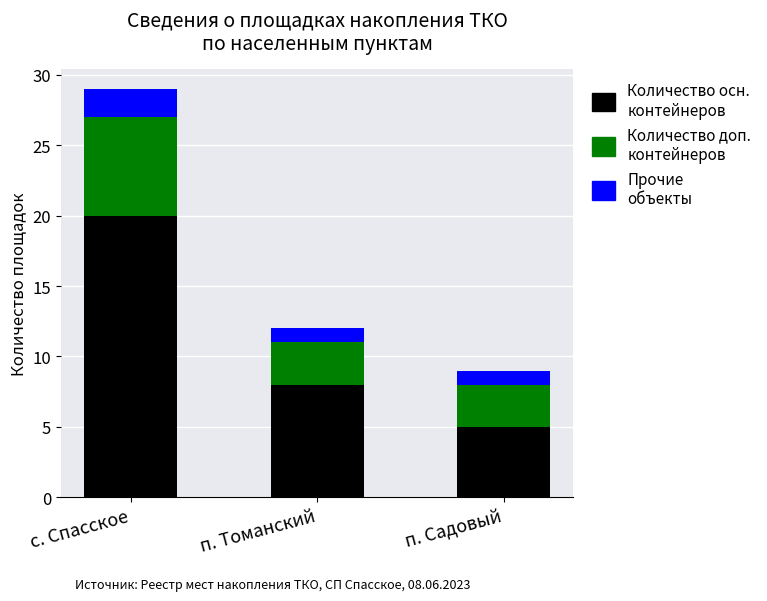

What is the total value across all series at п. Томанский?

12